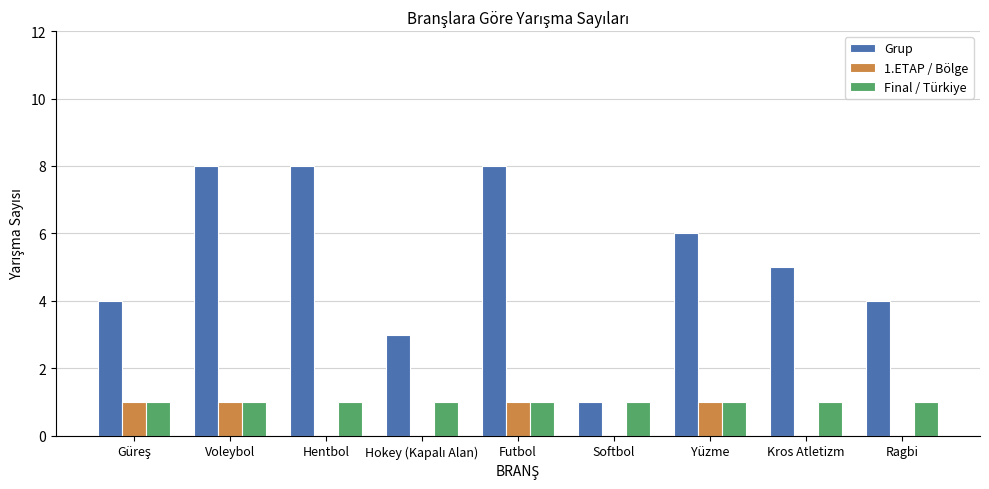

What is the greatest value displayed?

8